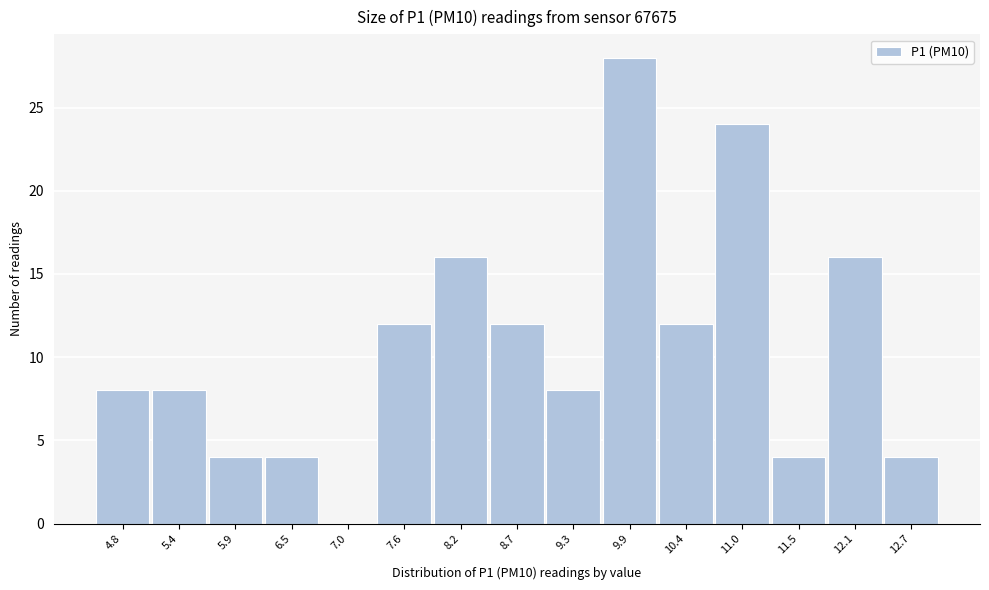

Reading right to left, list all the values displayed in this chart.

12.7=4	12.1=16	11.5=4	11.0=24	10.4=12	9.9=28	9.3=8	8.7=12	8.2=16	7.6=12	7.0=0	6.5=4	5.9=4	5.4=8	4.8=8